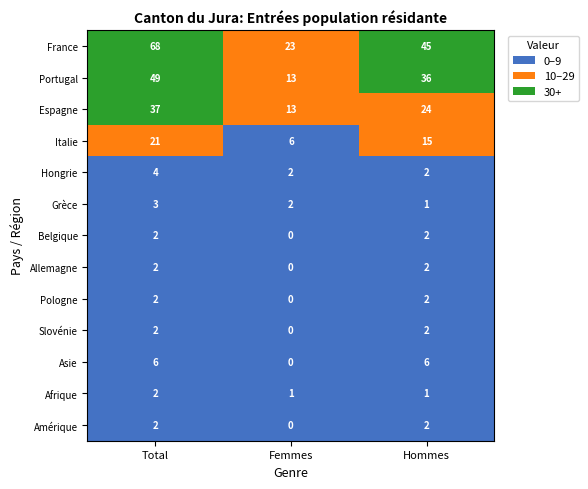

Where is Portugal nearest to the value 31?

Hommes